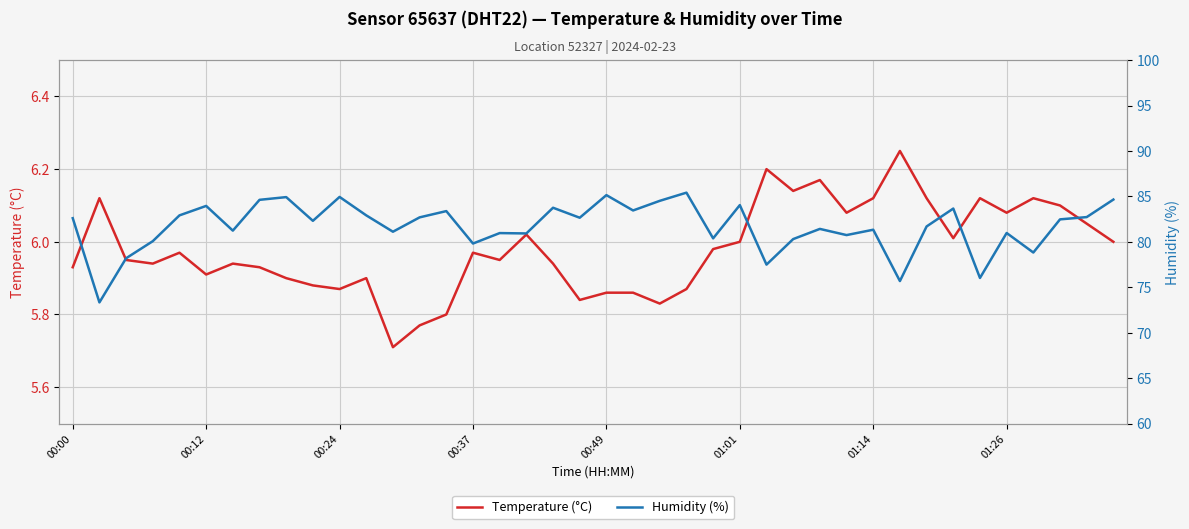

At 21, list the series in order from largest to smallest.

humidity, temperature